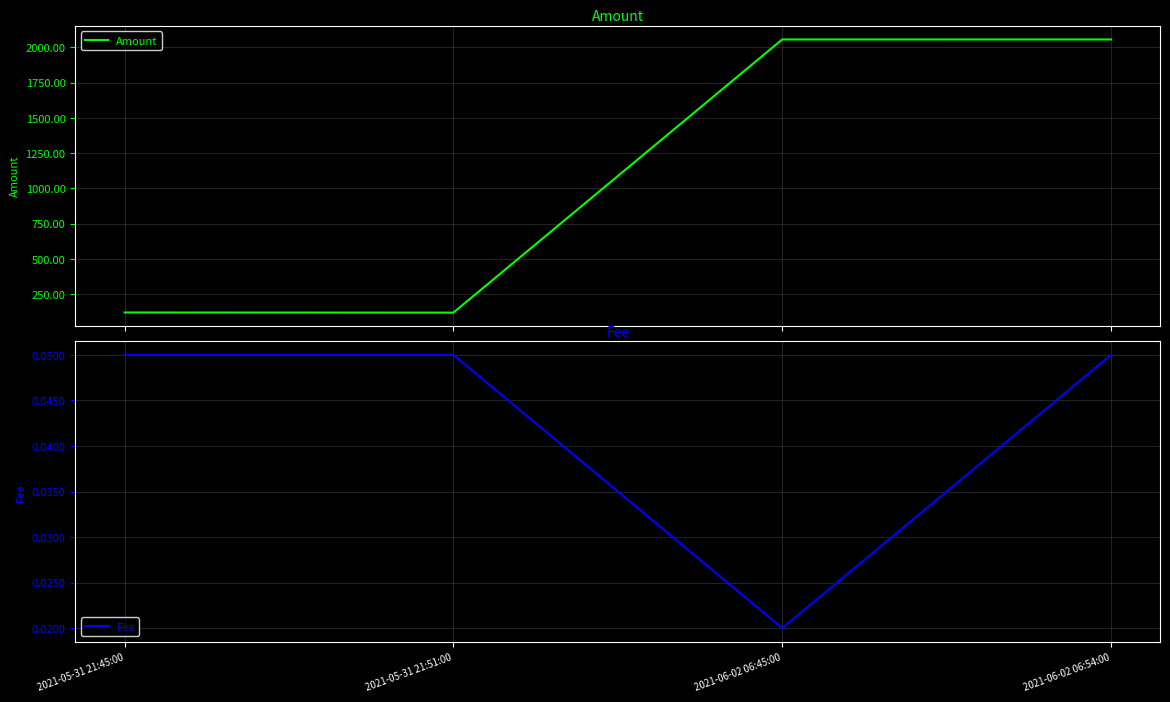

Which category has the lowest value in the Amount series?

2021-05-31 21:51:00